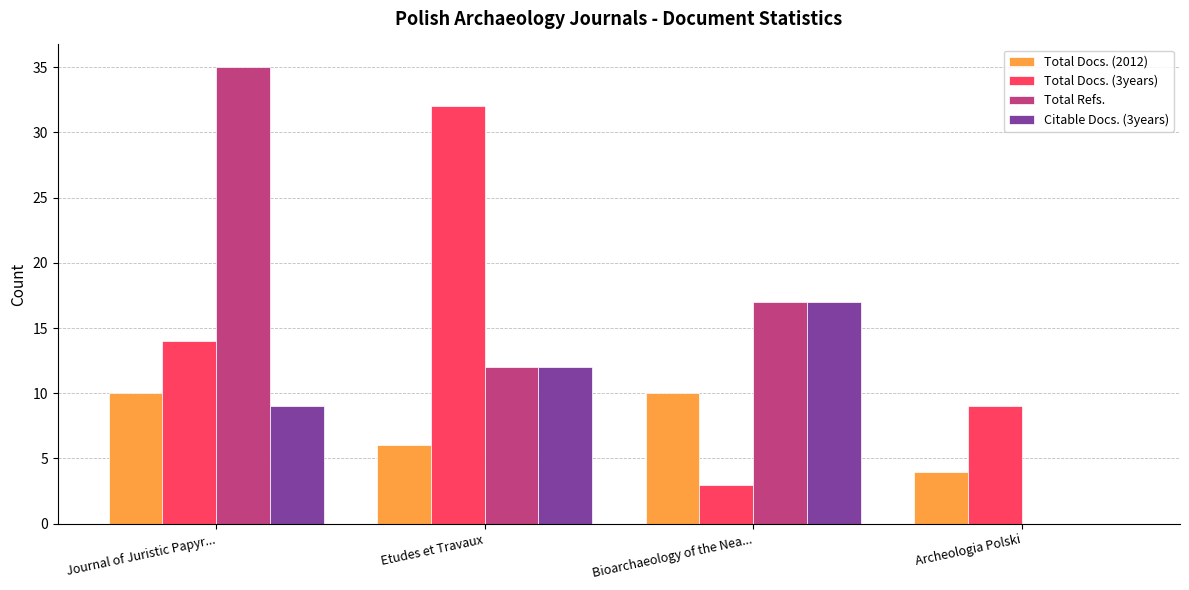

Is the value of Total Refs. at Archeologia Polski greater than the value of Total Docs. (3years) at Archeologia Polski?

No